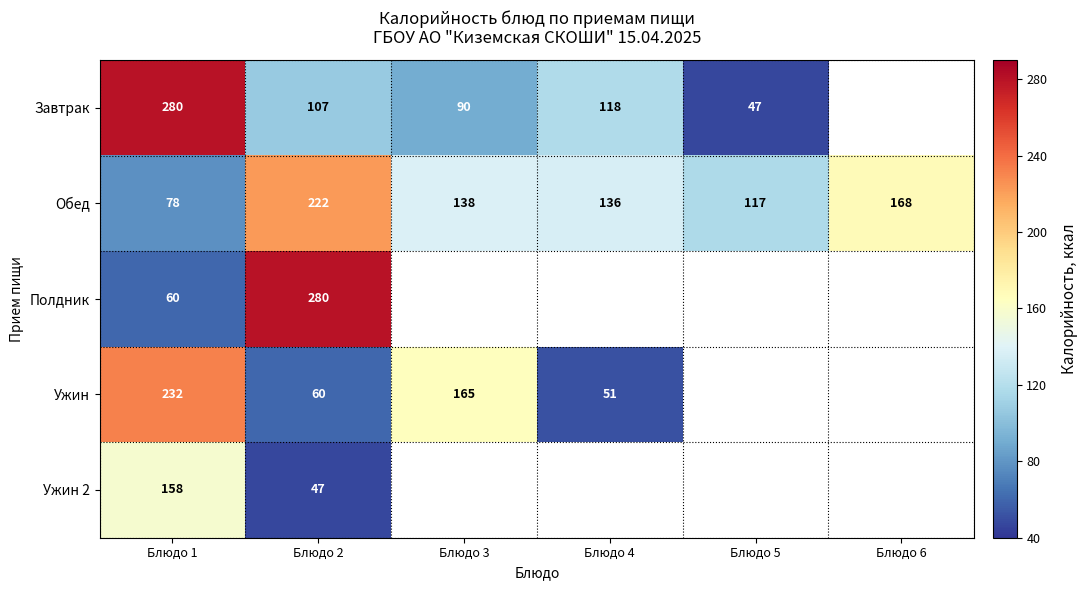

What is the sum of the Завтрак values at Блюдо 5 and Блюдо 2?

154